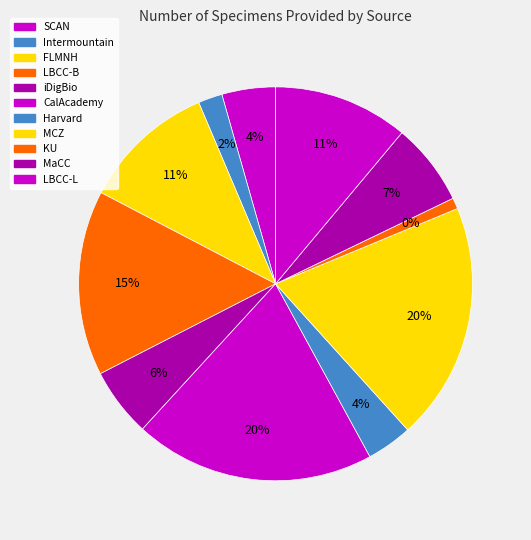

Rank the categories by value from highest to lowest.

CalAcademy, MCZ, LBCC-B, LBCC-L, FLMNH, MaCC, iDigBio, SCAN, Harvard, Intermountain, KU